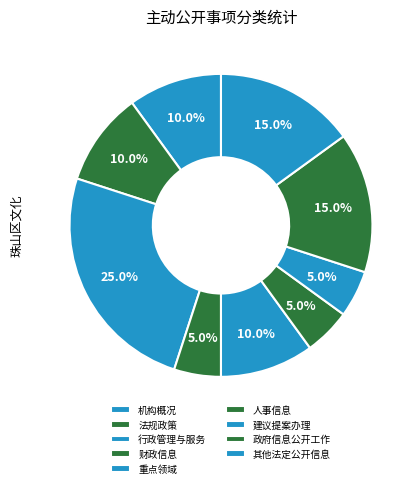

Do 机构概况 and 法规政策 together represent more than half of the pie?

No